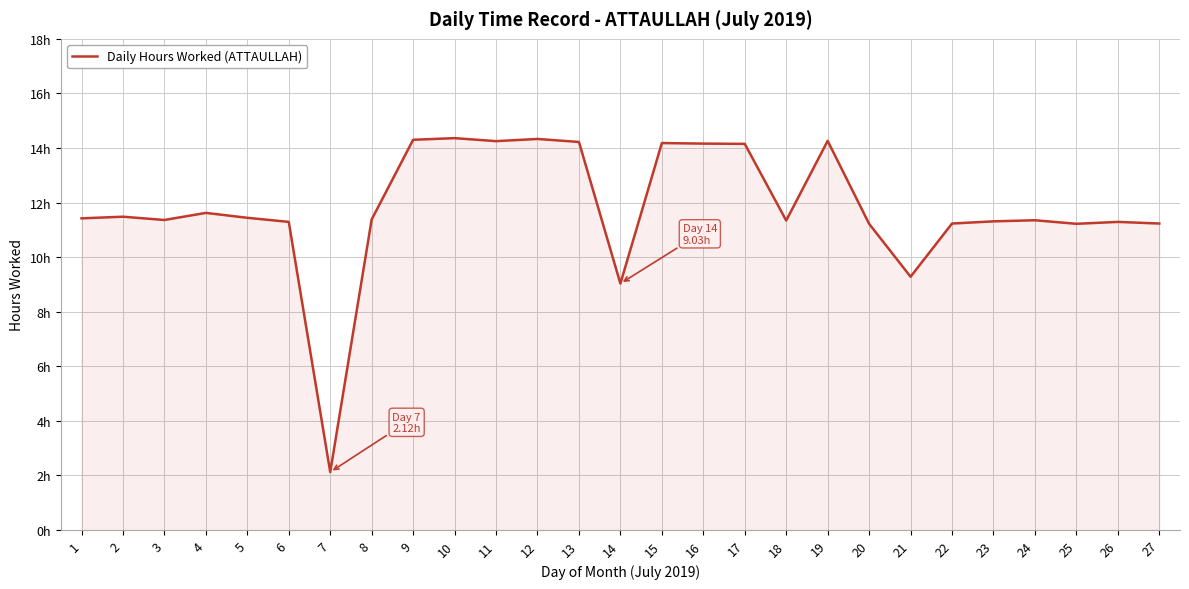

True or false: the data shows 7.2 at 9.

False